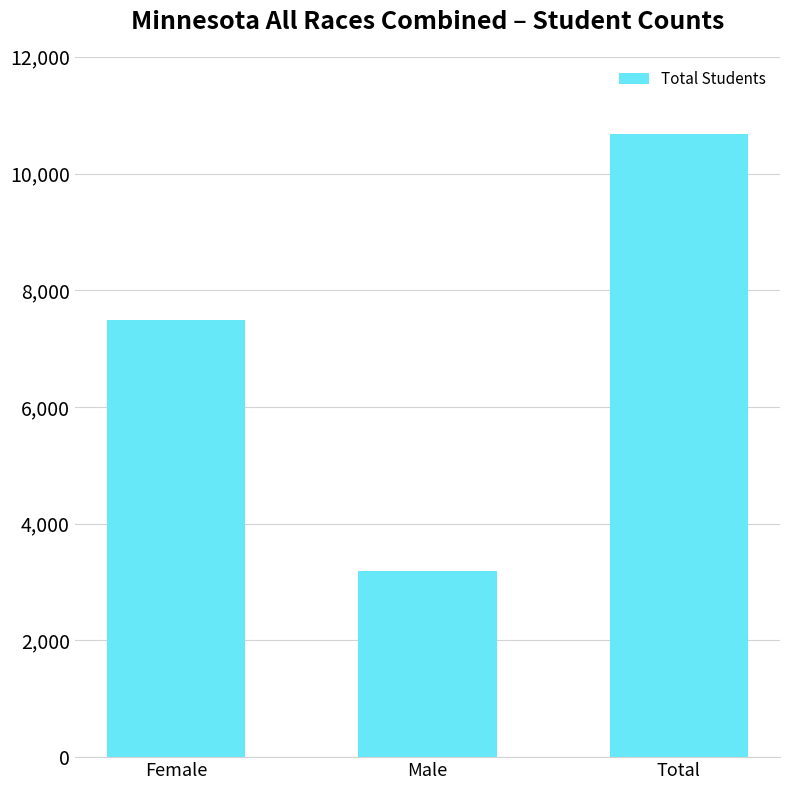

How many bars are there in total?

3